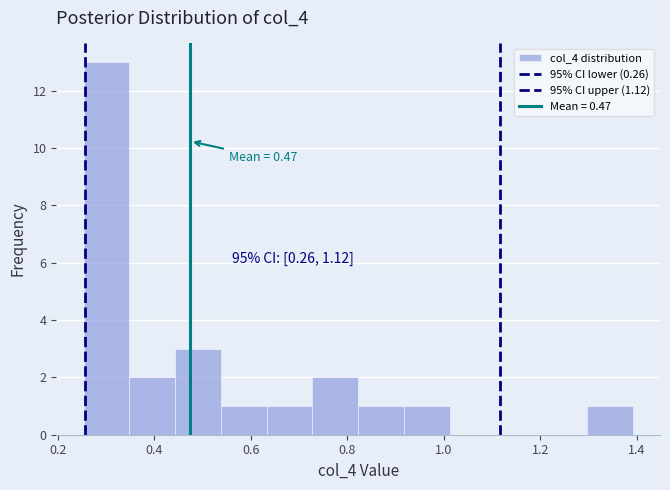

Over which range of the x-axis is the bar tallest?

0.26 to 0.34